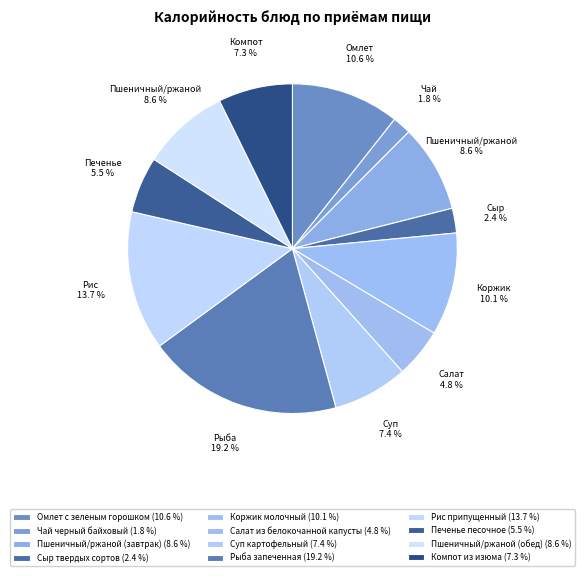

To the nearest percent, what portion does Салат из белокочанной капусты represent?

5%